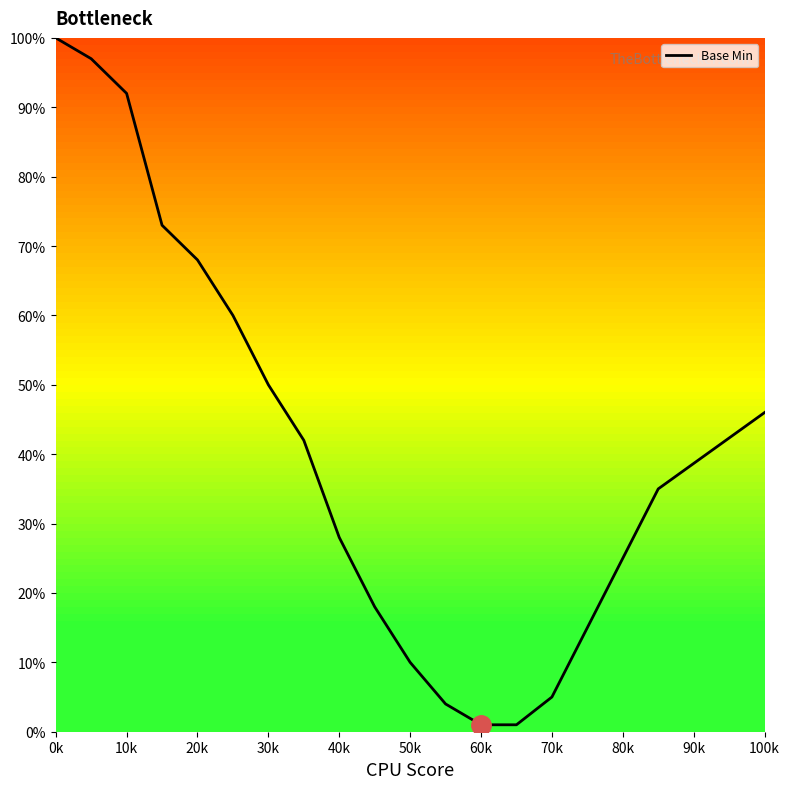

Count the number of data series in this chart.

1